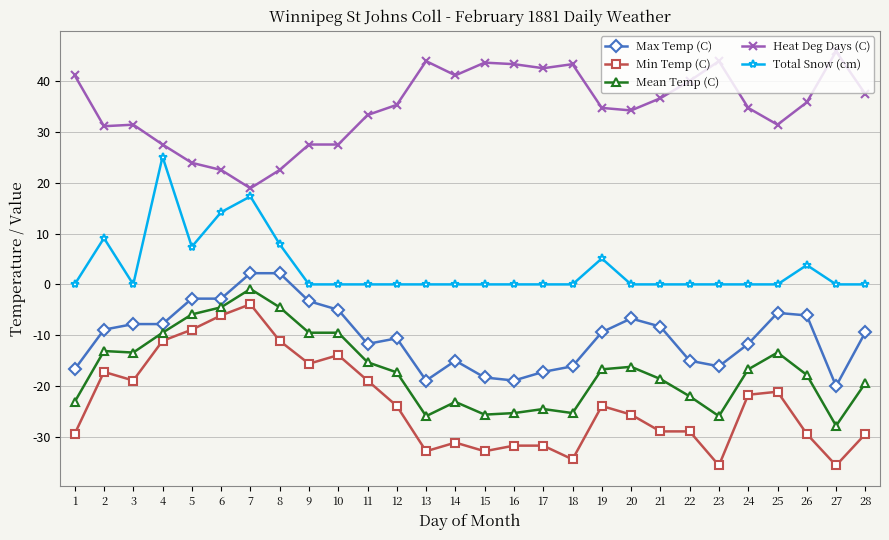

At which category is the sum across all series the highest?

7